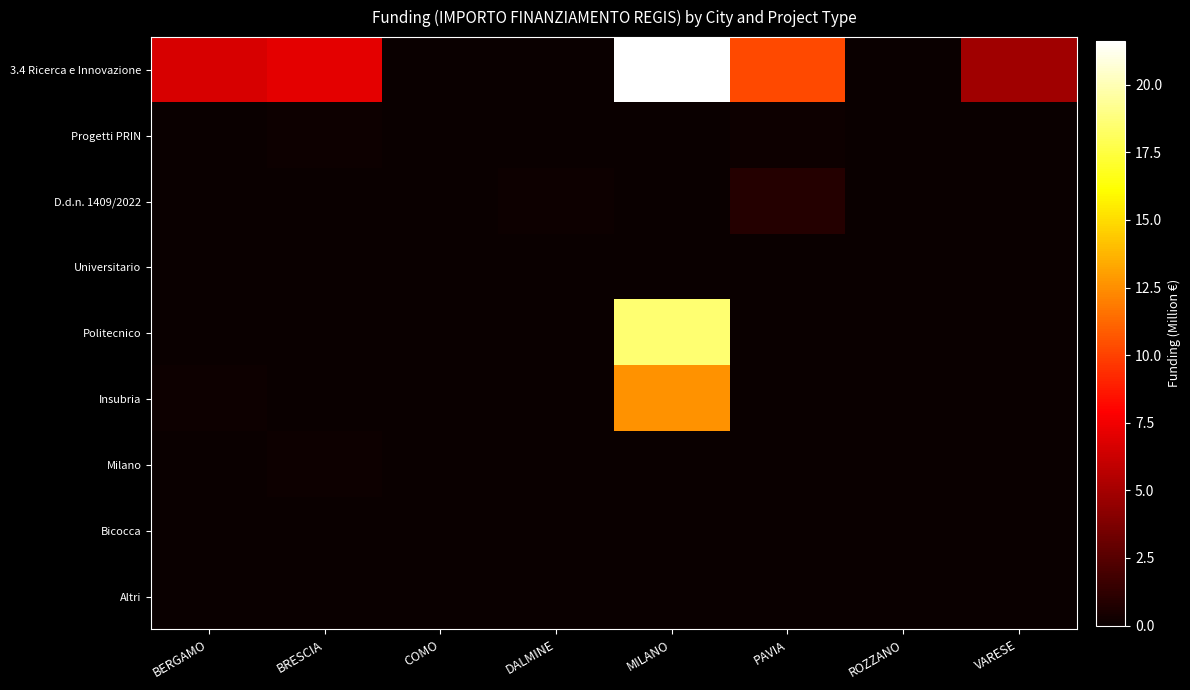

What is the total value across all series at ROZZANO?

0.1